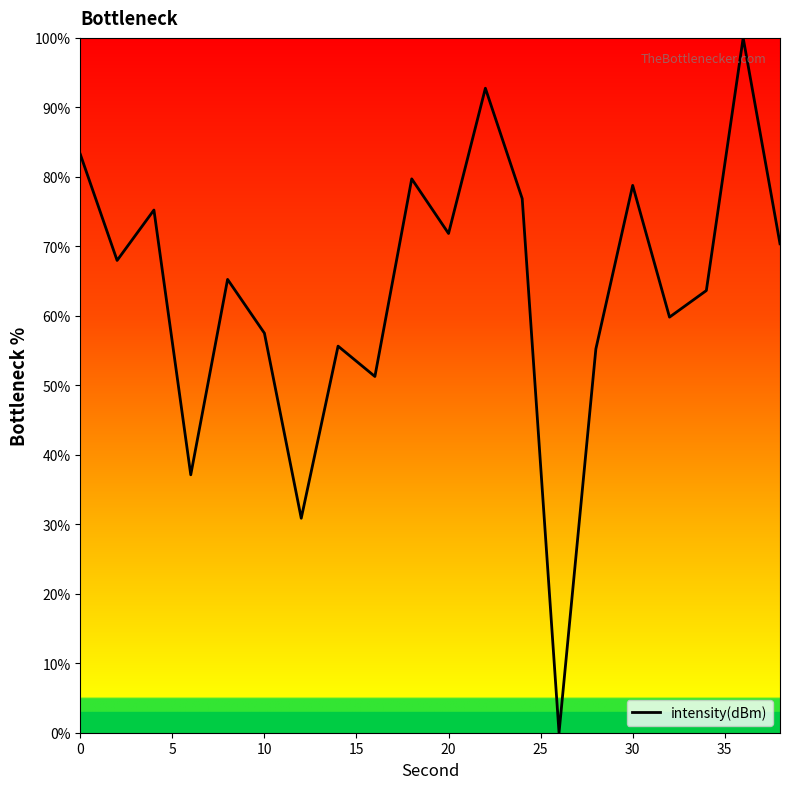

How many lines are shown in the chart?

1